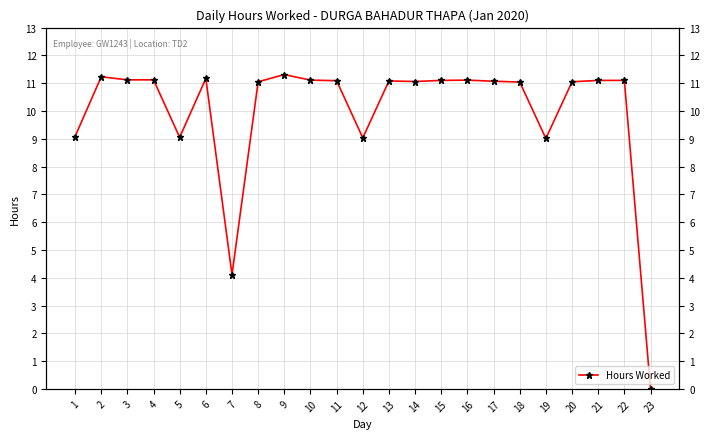

Which has a higher value, 23 or 6?

6